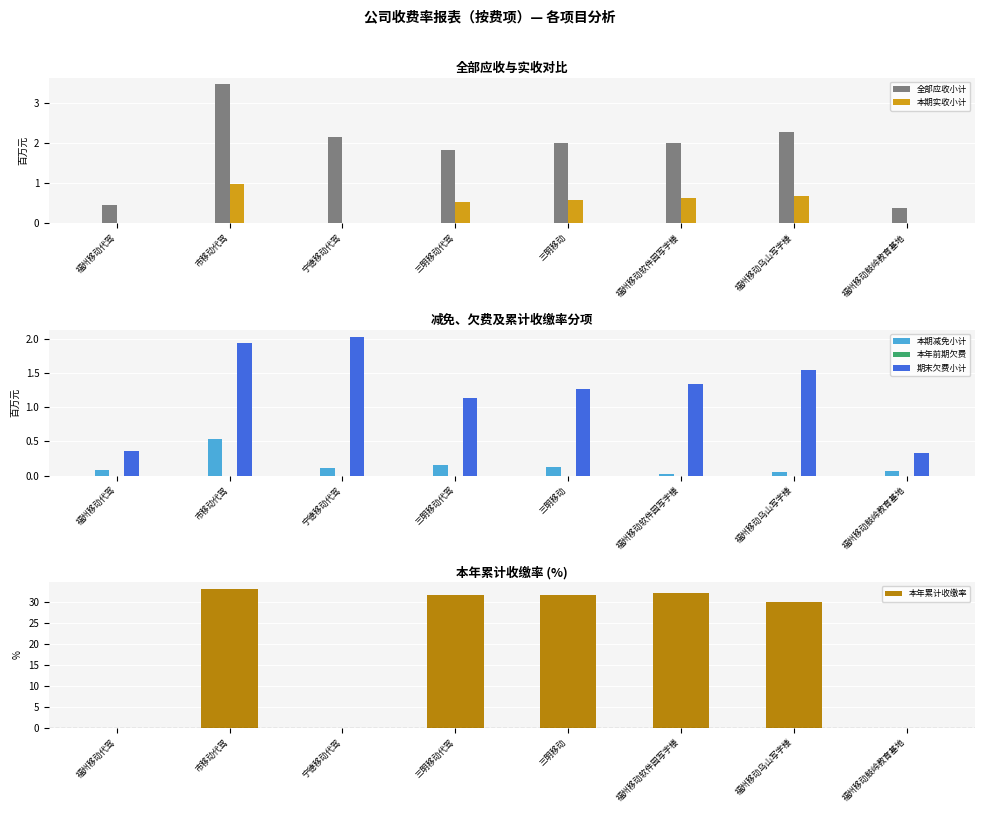

What value does the 本期减免小计 series have at 福州移动鼓岭教育基地?

0.1